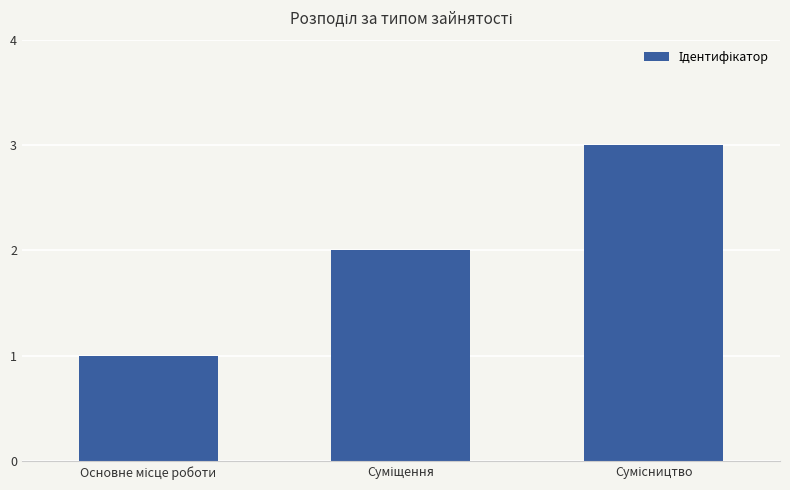

Reading right to left, extract all data points from this chart.

3	2	1